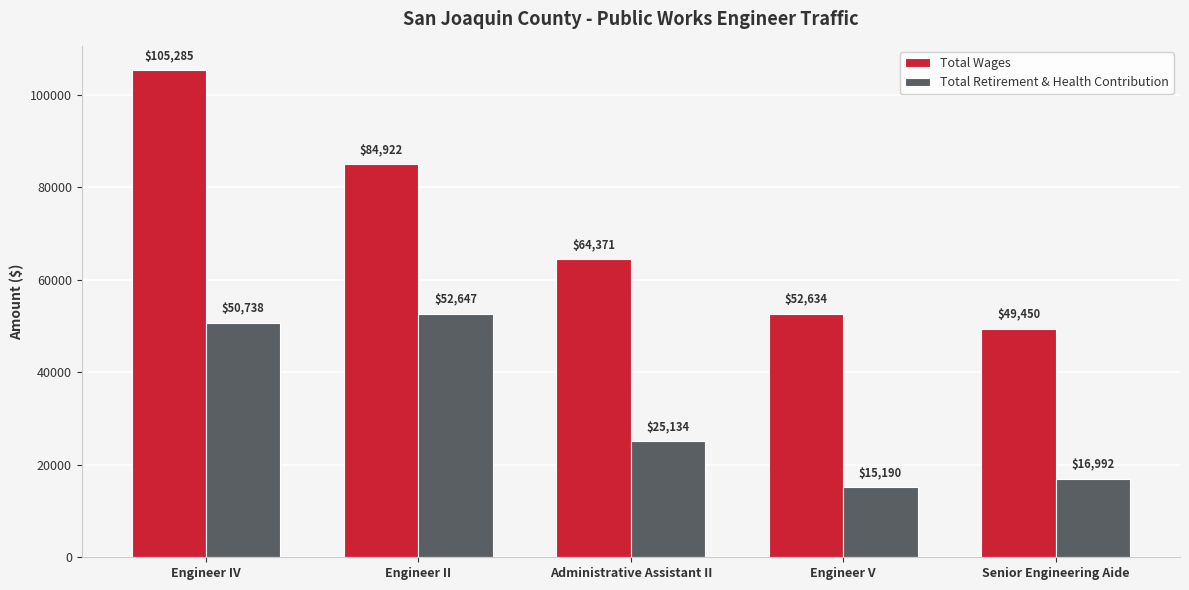

The value of Total Retirement & Health Contribution at Senior Engineering Aide is 23700. True or false?

False